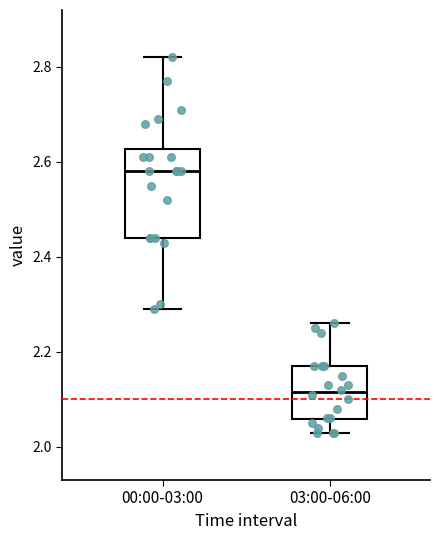

Which box's median line is the lowest?

03:00-06:00